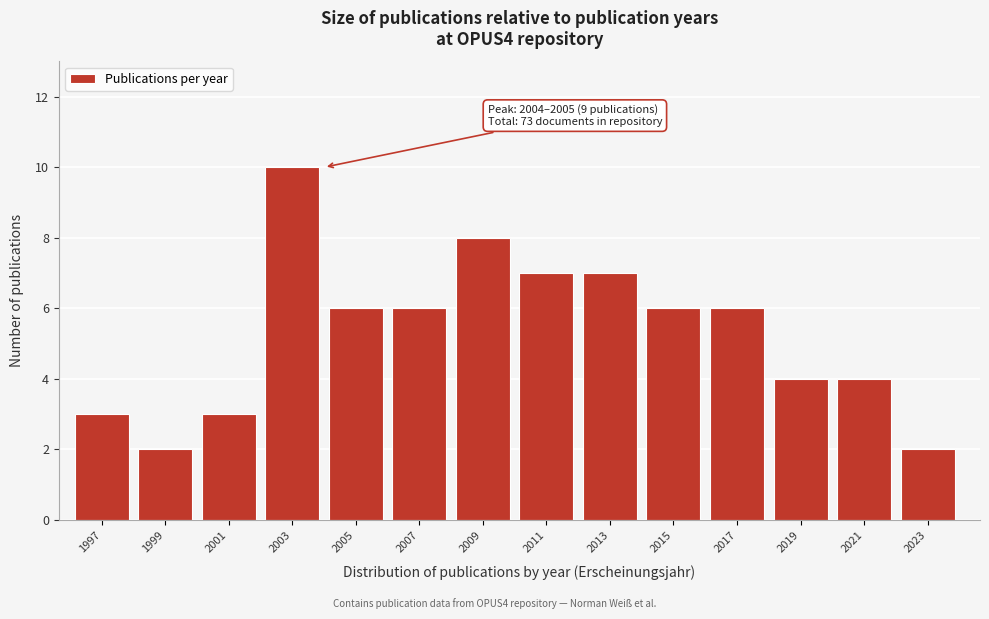

Reading left to right, what are all the values shown in this chart?

3	2	3	10	6	6	8	7	7	6	6	4	4	2